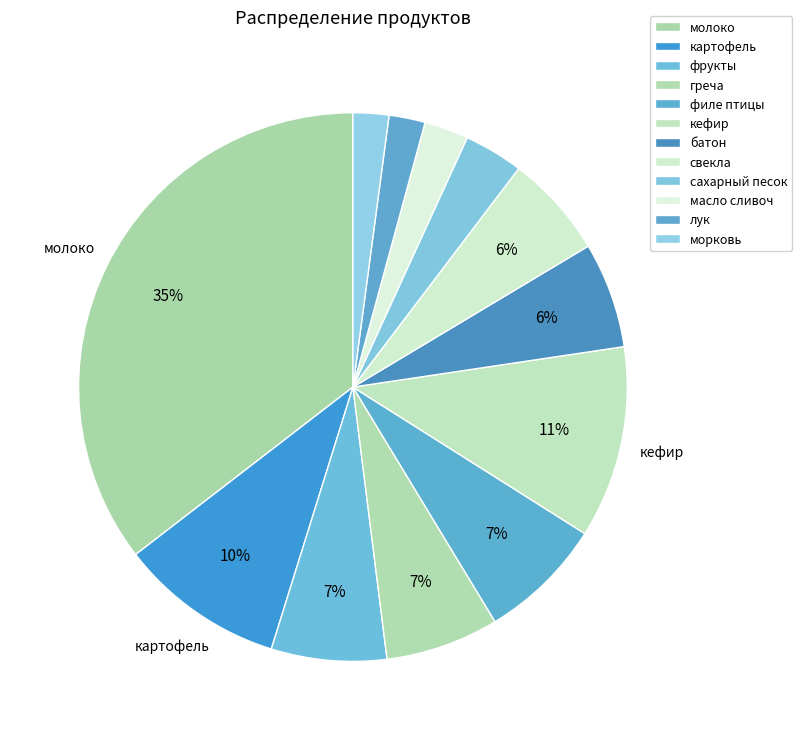

Combined, do морковь and греча account for over 50%?

No